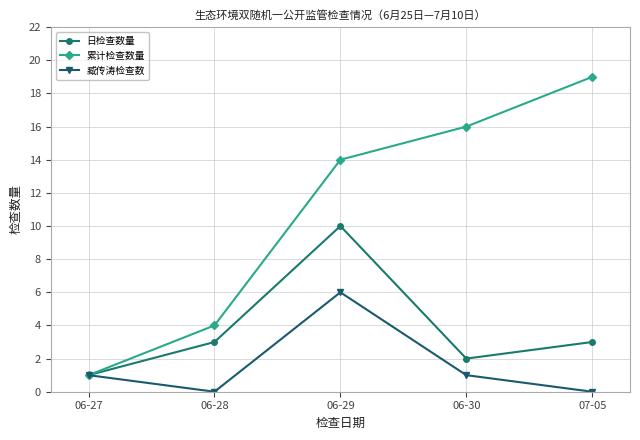

List the series in order of their overall mean, lowest first.

臧传涛检查数, 日检查数量, 累计检查数量